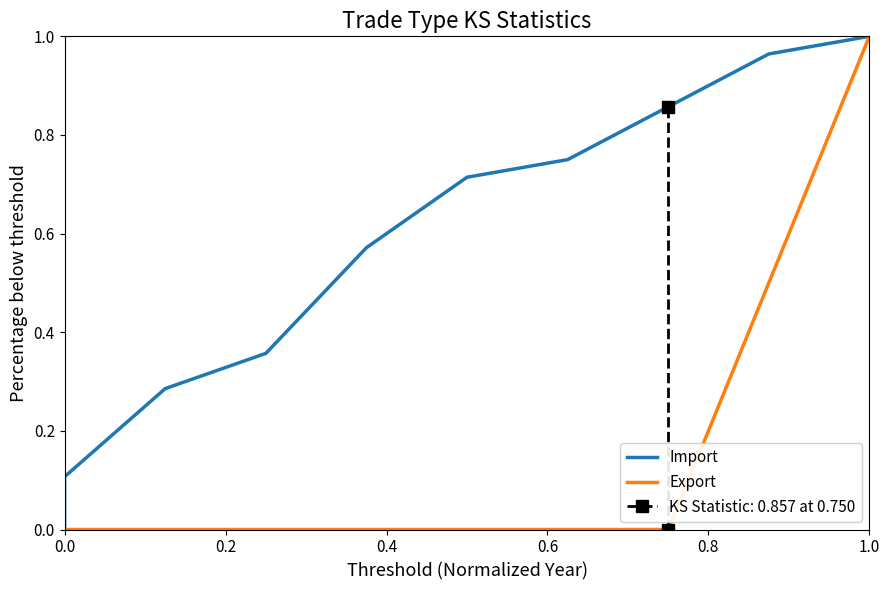

Is this an area chart (filled region under the line)?

No